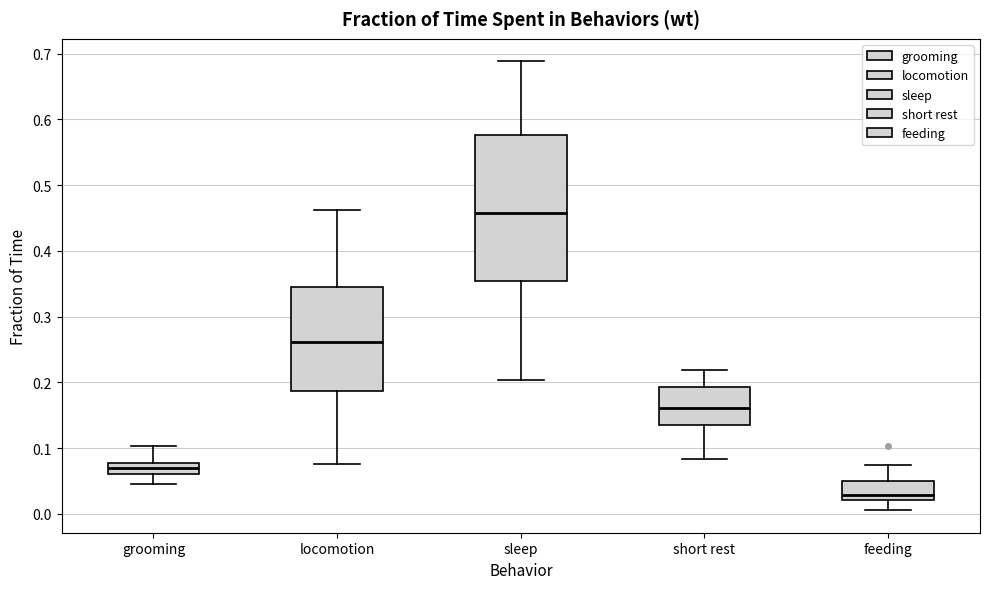

Which box has the lowest median line?

feeding